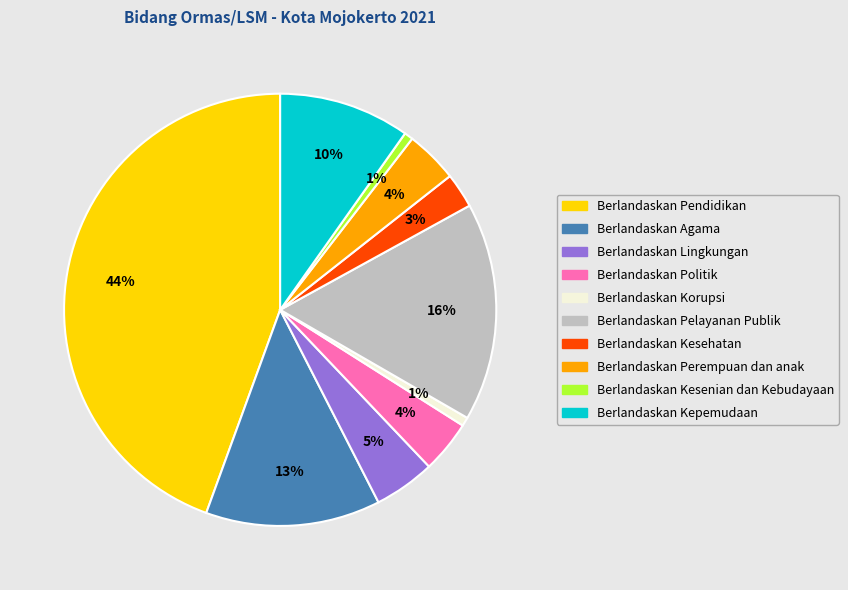

To the nearest percent, what portion does Berlandaskan Kesehatan represent?

3%